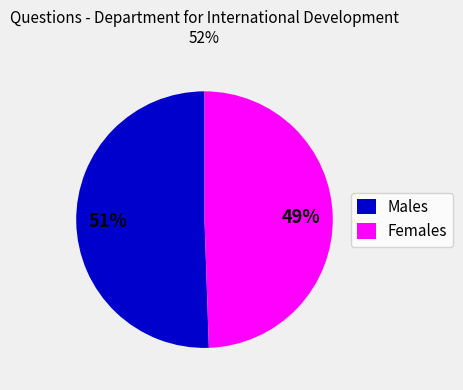

Which category accounts for the majority?

Males